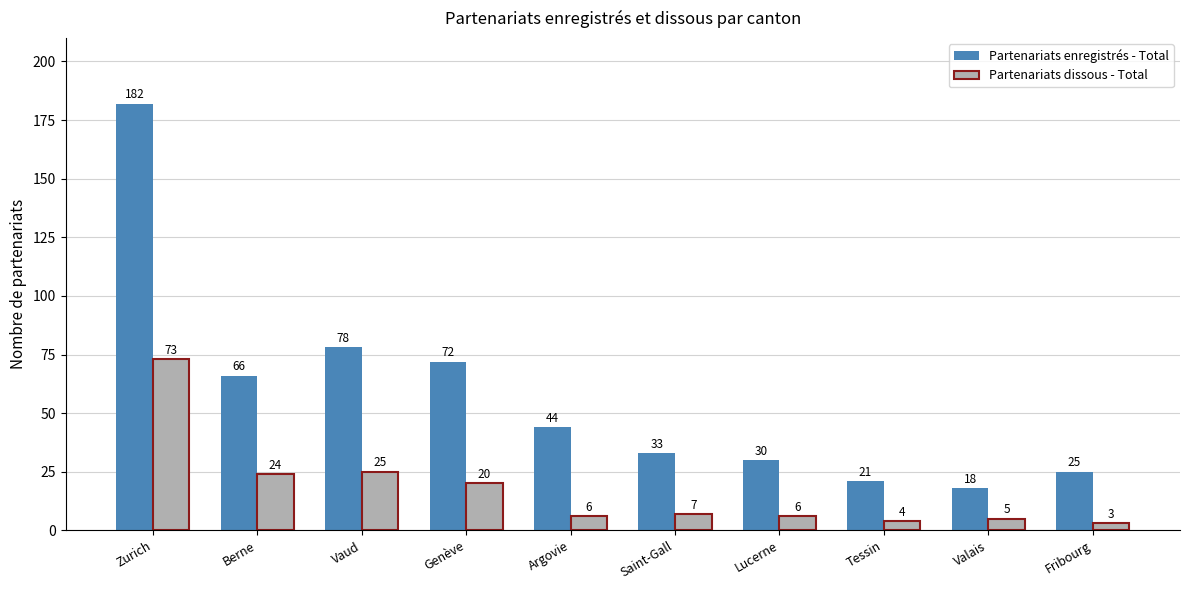

Reading left to right, extract all data points from this chart.

Partenariats enregistrés - Total: 182	66	78	72	44	33	30	21	18	25
Partenariats dissous - Total: 73	24	25	20	6	7	6	4	5	3